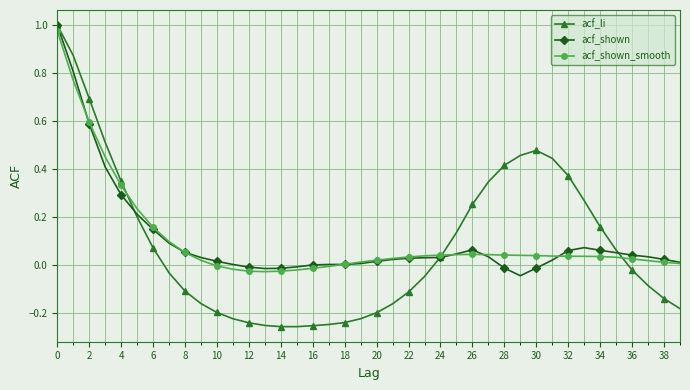

Does the chart have visible grid lines?

Yes